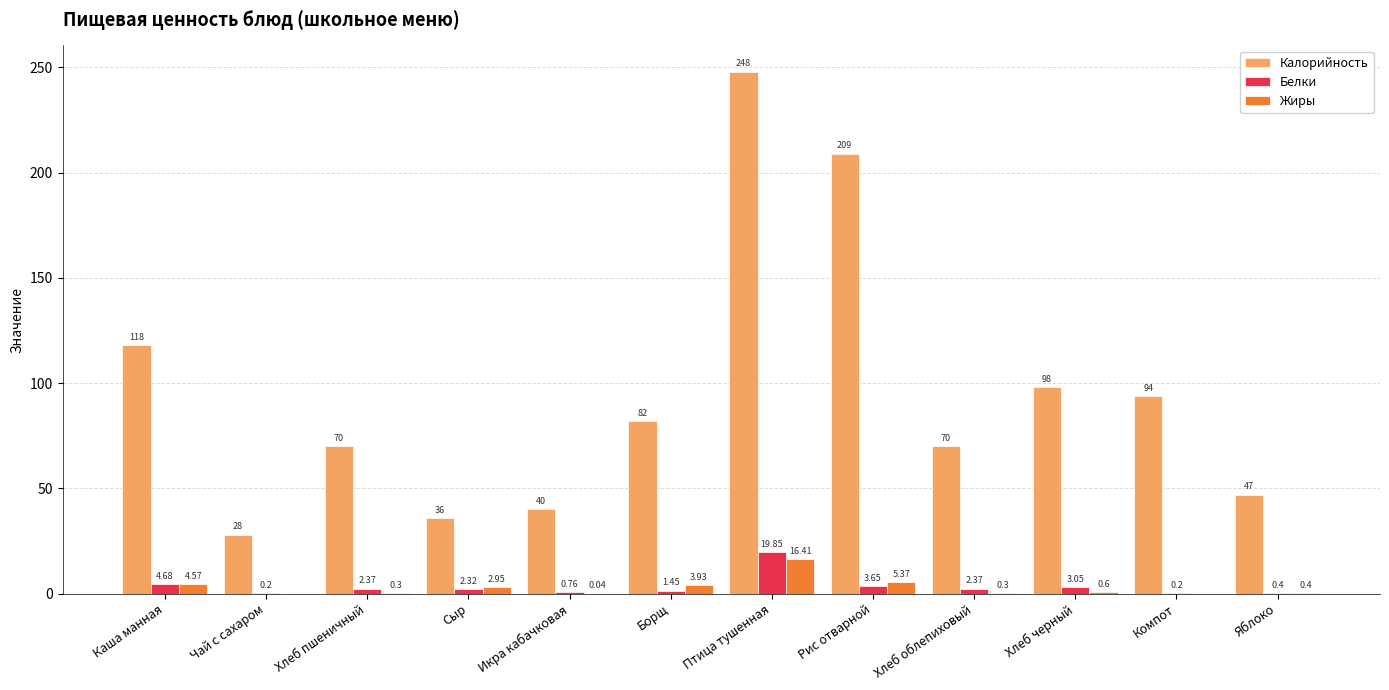

At which label does Калорийность first exceed 82?

Каша манная